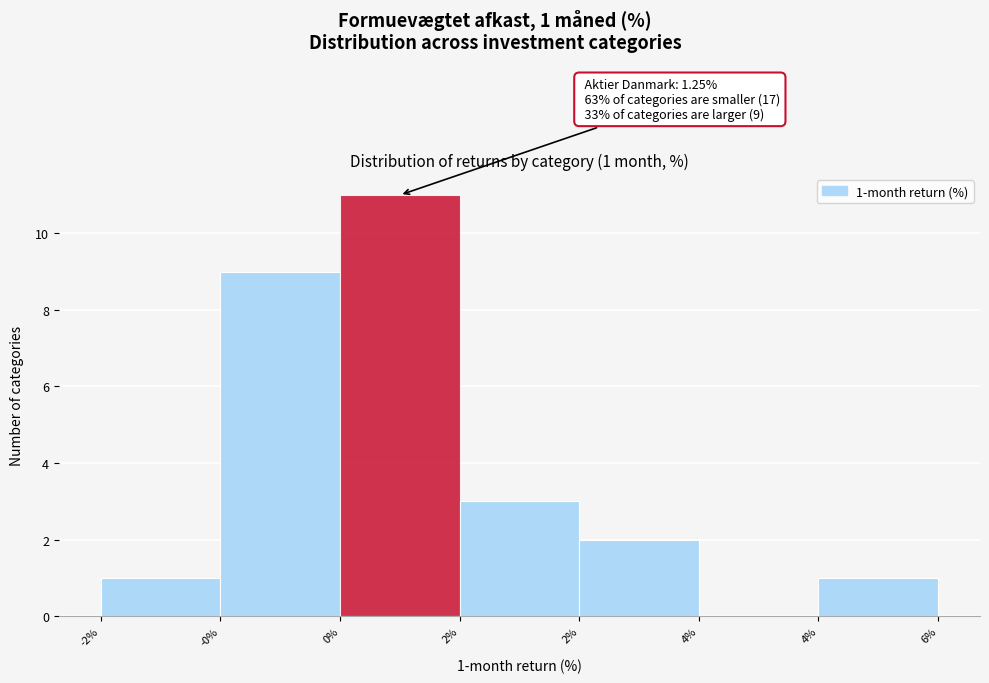

How many positive values are there?

6